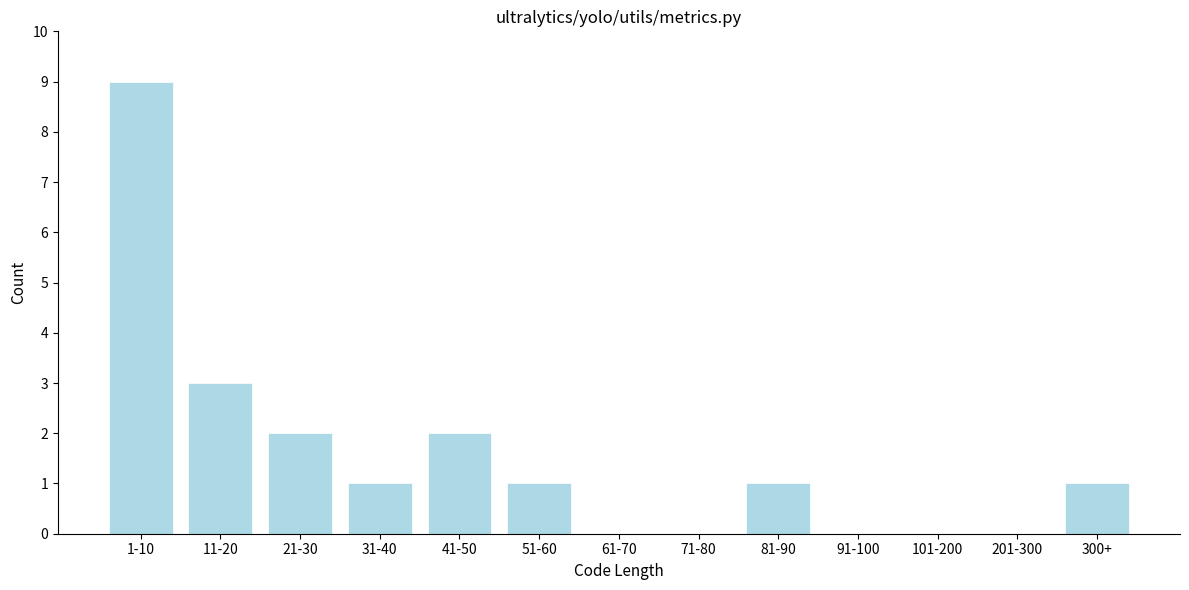

Reading left to right, list all the values displayed in this chart.

1-10=9	11-20=3	21-30=2	31-40=1	41-50=2	51-60=1	61-70=0	71-80=0	81-90=1	91-100=0	101-200=0	201-300=0	300+=1